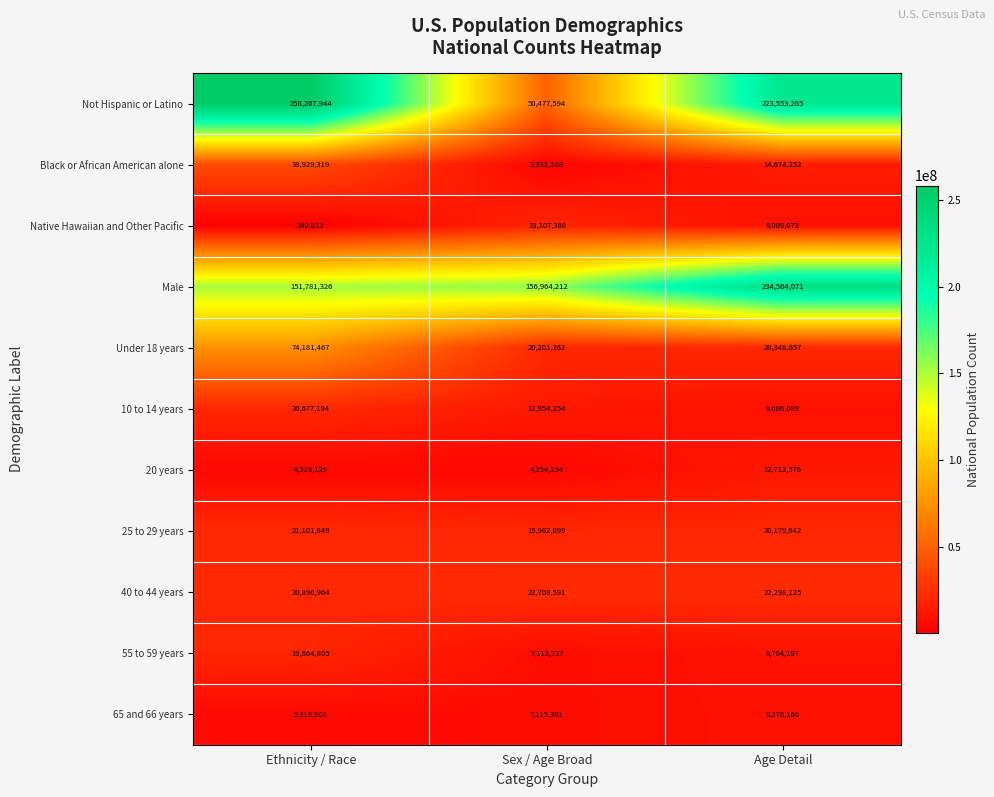

What is the average value of the Black or African American alone series?

18845273